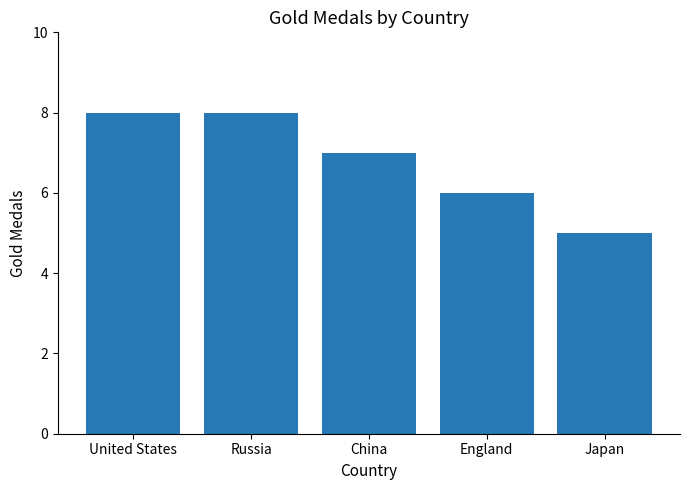

What is the value of the 3rd bar from the left?

7